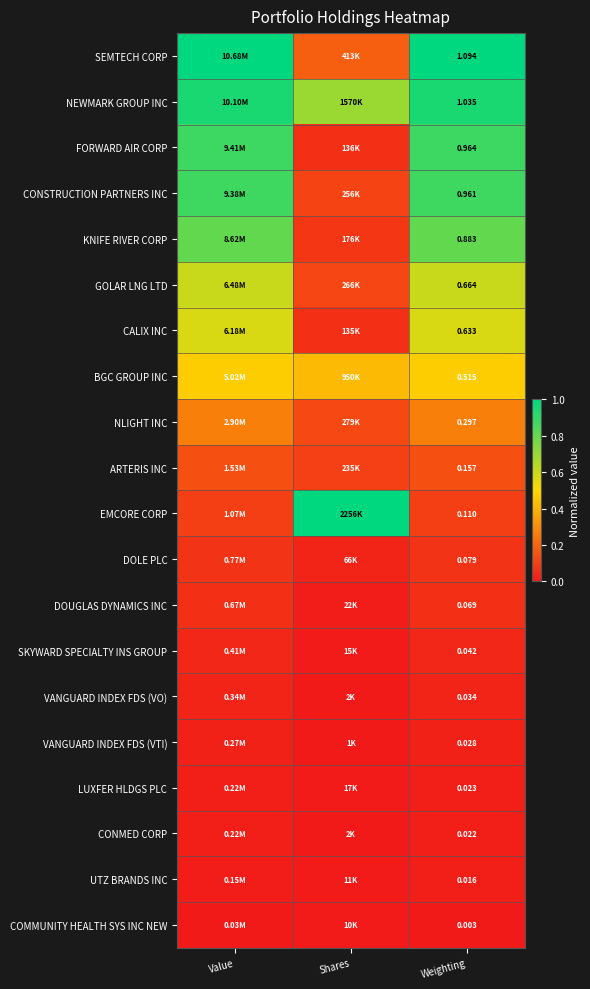

Rank the series at Weighting from highest to lowest value.

SEMTECH CORP, NEWMARK GROUP INC, FORWARD AIR CORP, CONSTRUCTION PARTNERS INC, KNIFE RIVER CORP, GOLAR LNG LTD, CALIX INC, BGC GROUP INC, NLIGHT INC, ARTERIS INC, EMCORE CORP, DOLE PLC, DOUGLAS DYNAMICS INC, SKYWARD SPECIALTY INS GROUP, VANGUARD INDEX FDS (VO), VANGUARD INDEX FDS (VTI), LUXFER HLDGS PLC, CONMED CORP, UTZ BRANDS INC, COMMUNITY HEALTH SYS INC NEW